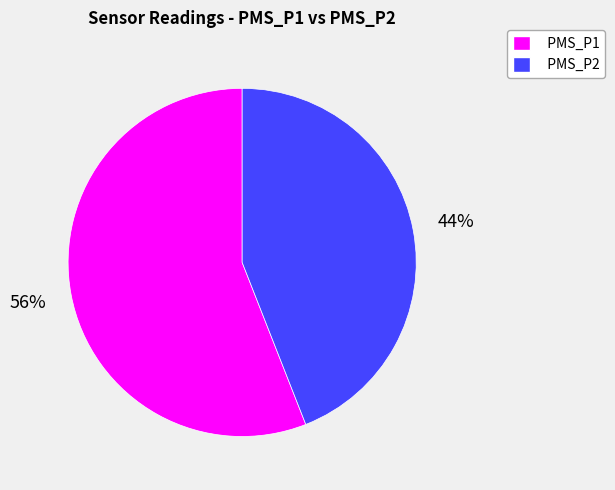

Does PMS_P1 represent more than half of the total?

Yes